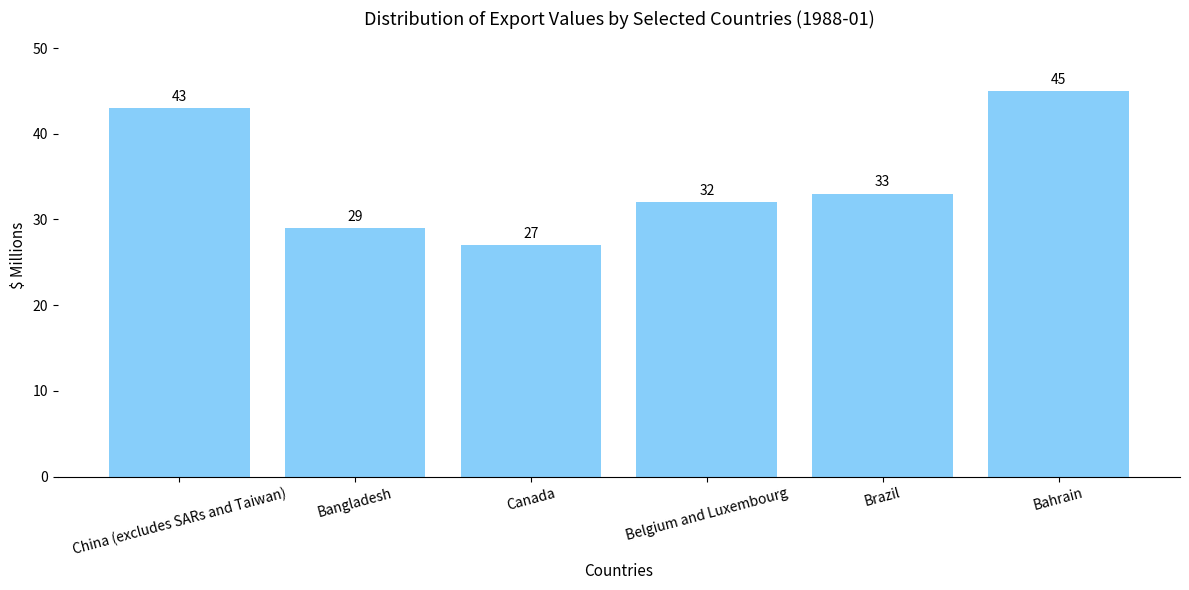

What is the value of the 4th bar from the left?

32